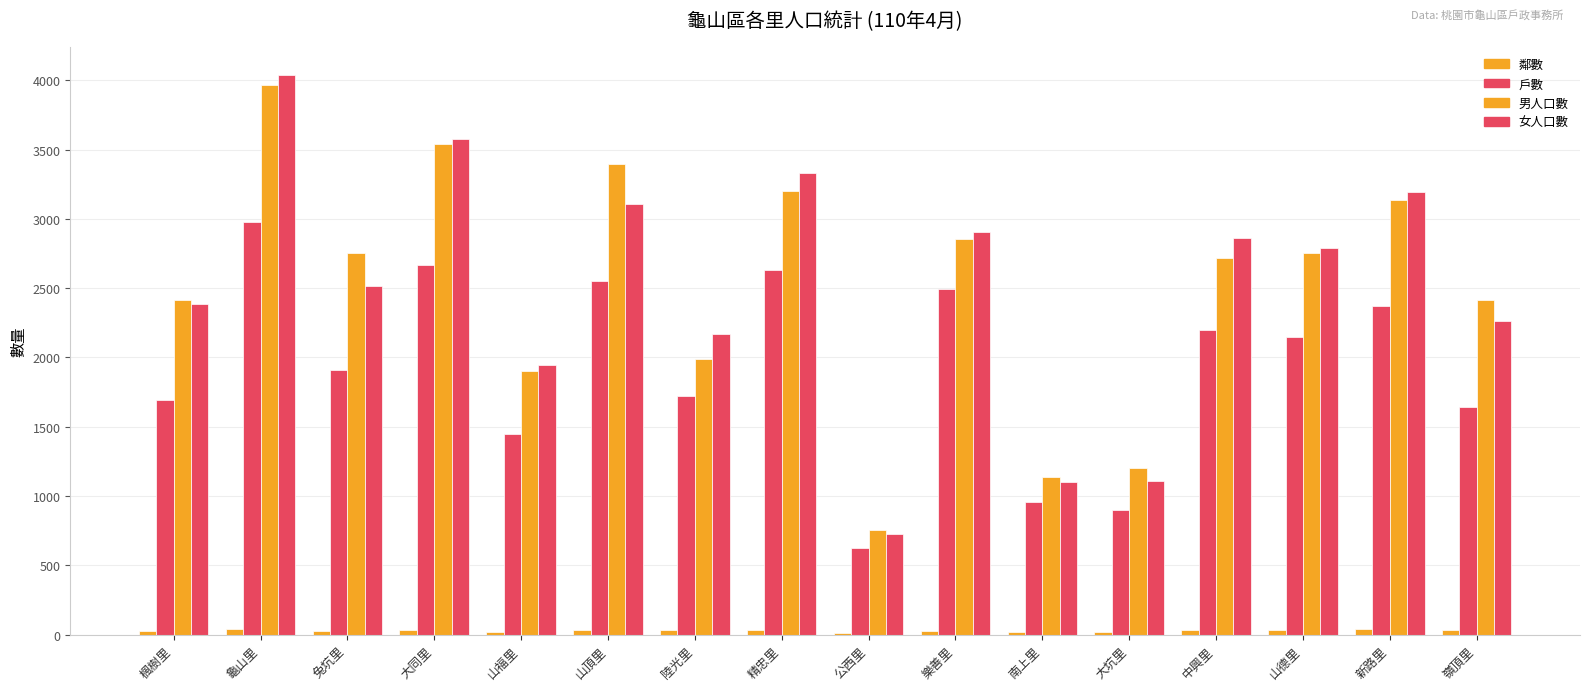

Is the value of 戶數 at 大同里 greater than the value of 男人口數 at 新路里?

No